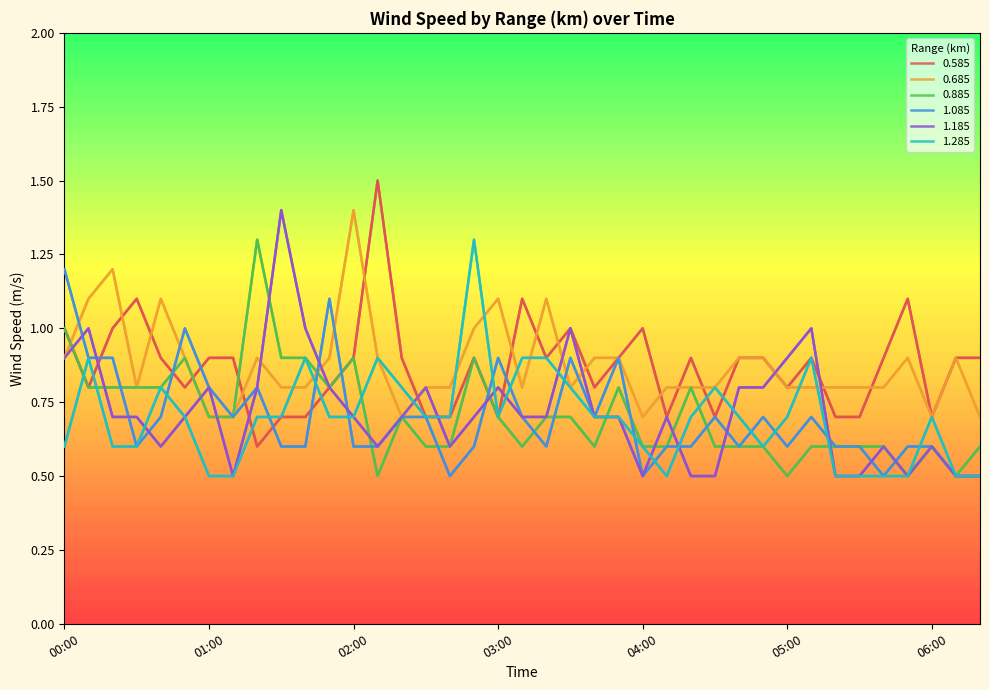

Count the number of categories in the chart.

39